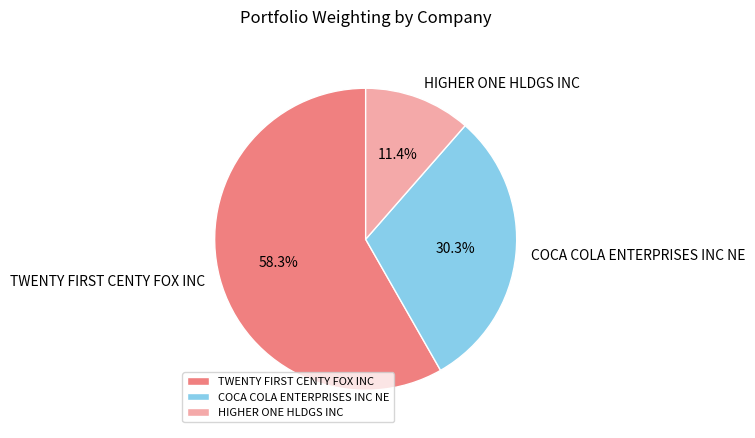

Count the number of slices in the pie.

3